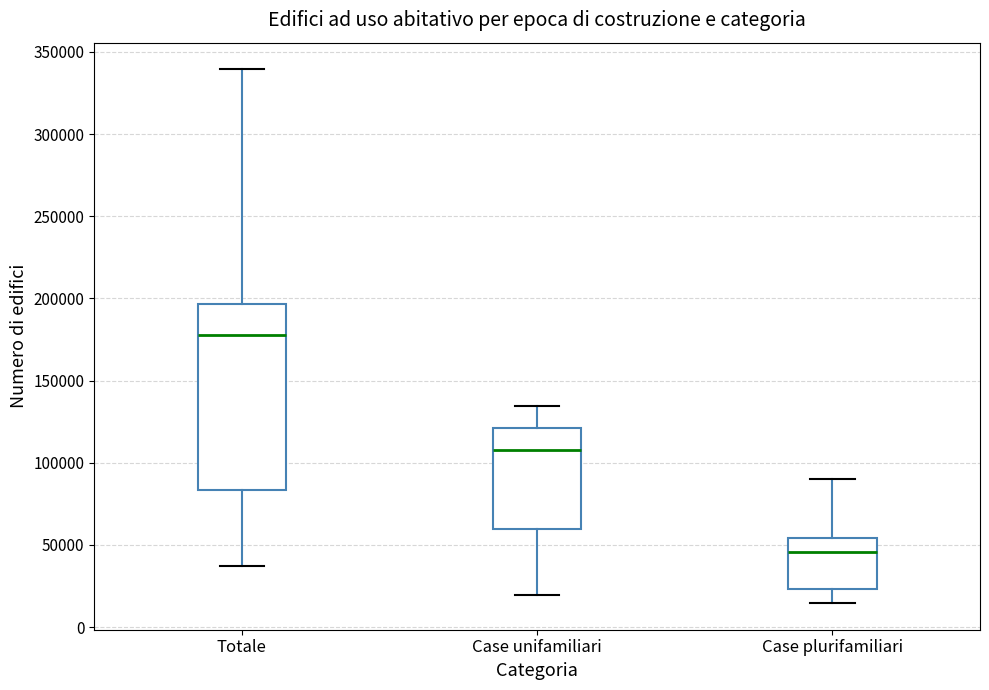

Reading left to right, read every box against the y-axis: the position of its median line, the range the box covers, and the ends of its whiskers. The values are not printed on the chart, so give them approximately, as read against the axis.

Totale: median 180000, box 85000 to 195000, whiskers 35000 to 340000
Case unifamiliari: median 110000, box 60000 to 120000, whiskers 20000 to 135000
Case plurifamiliari: median 45000, box 25000 to 55000, whiskers 15000 to 90000